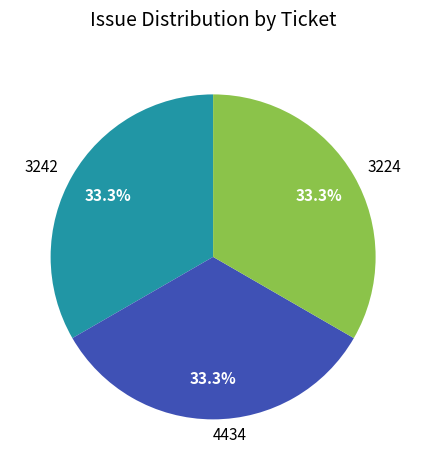

How many segments does this pie chart have?

3